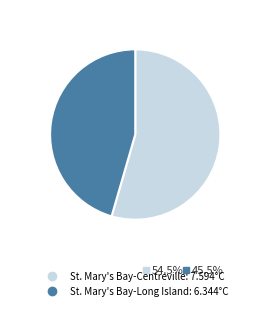

Combined, do St. Mary's Bay-Long Island and St. Mary's Bay-Centreville account for over 50%?

Yes